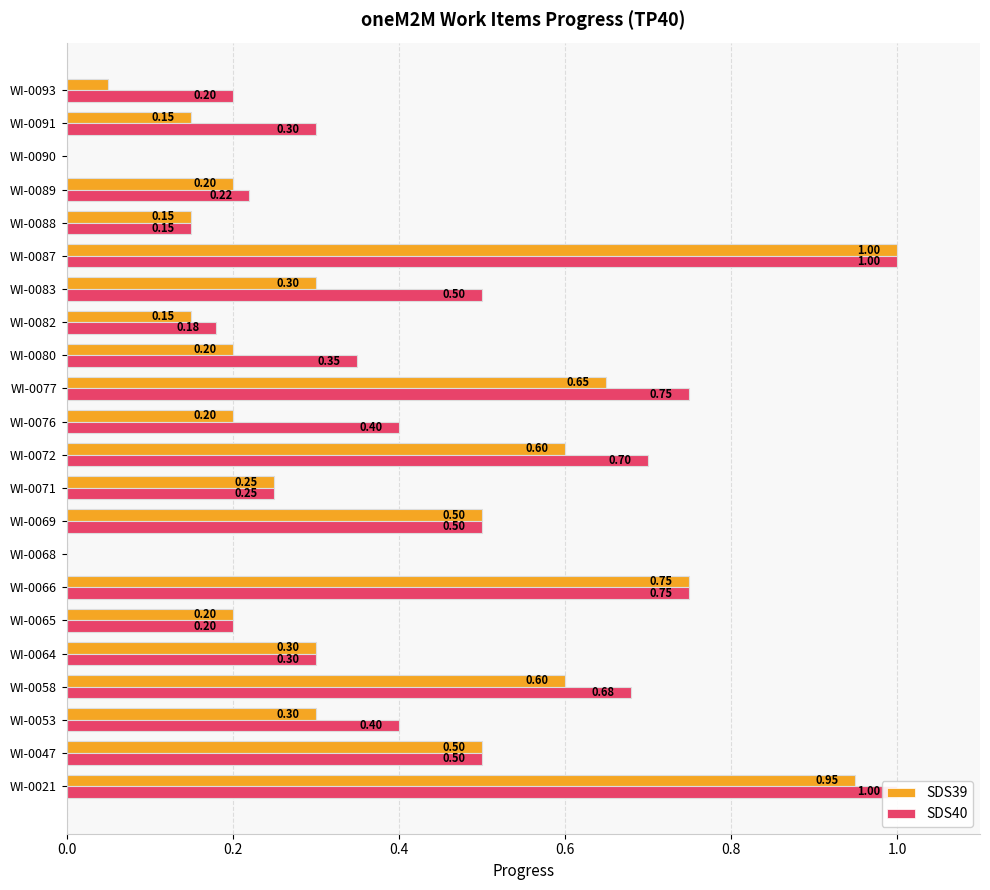

What is the average value of the SDS40 series?

0.4